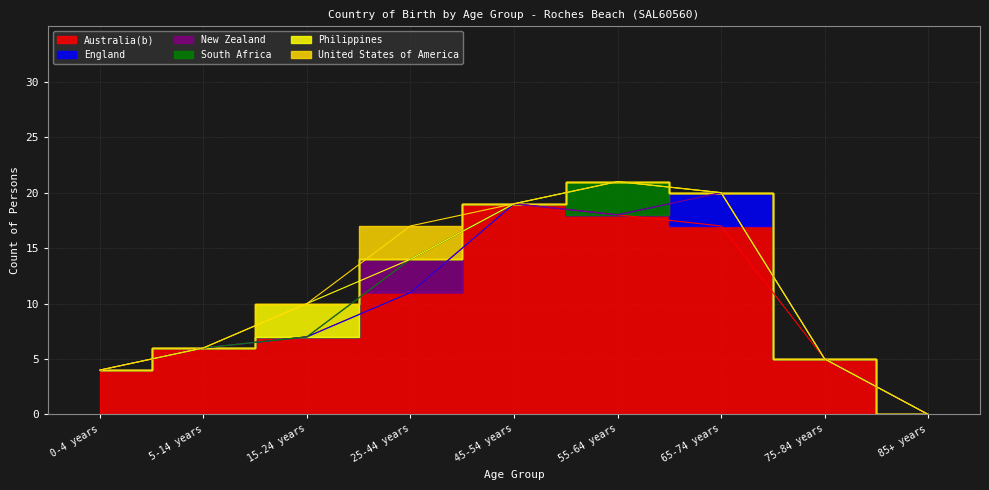

Where is the first local maximum for New Zealand?

25-44 years